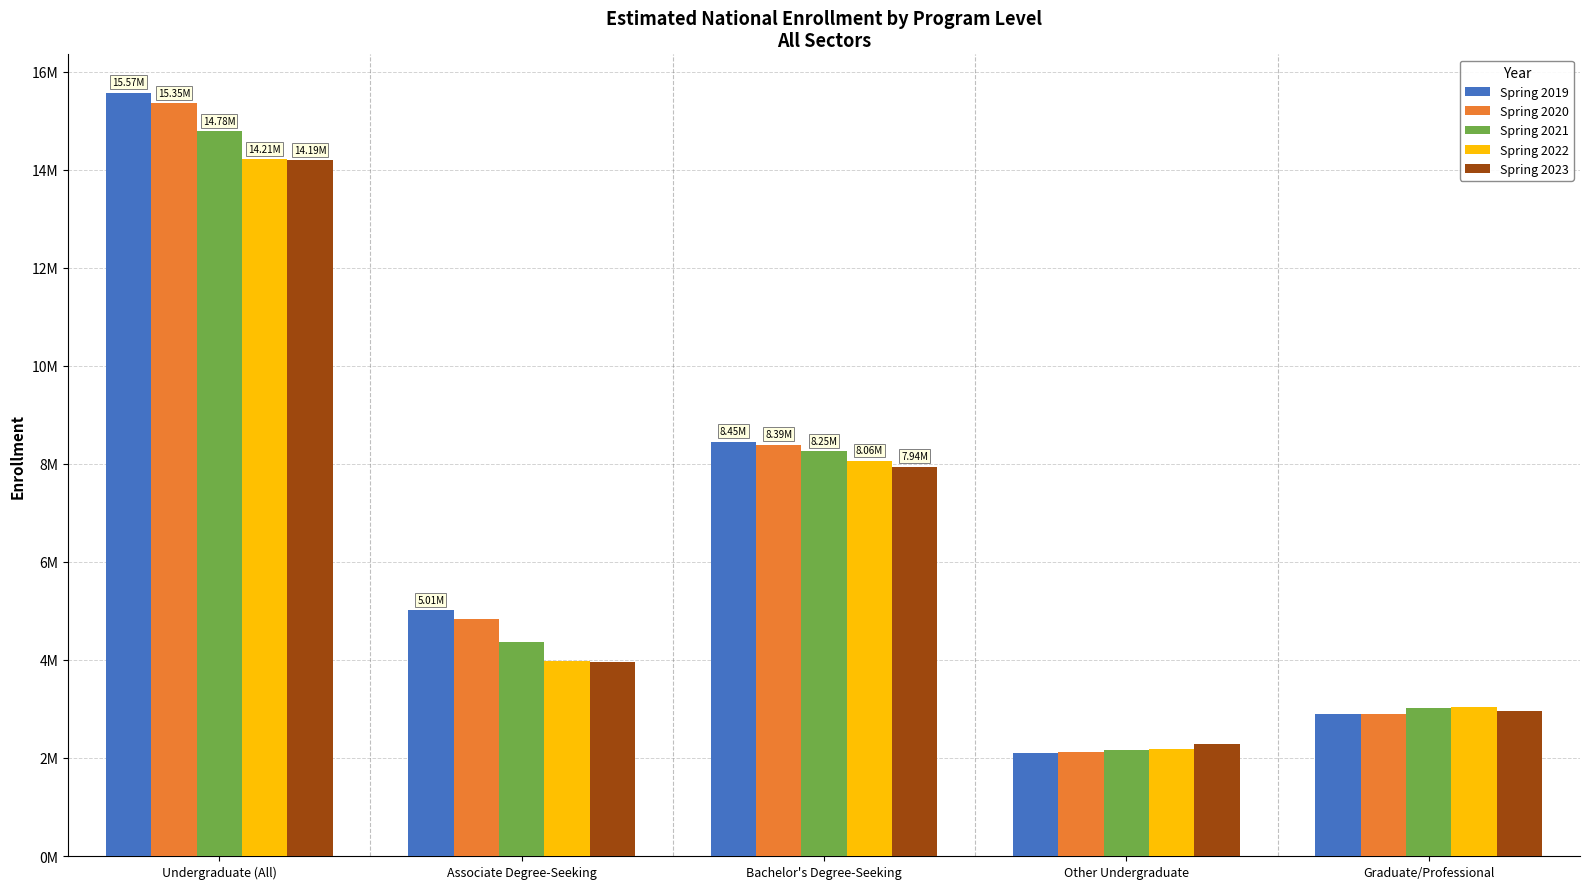

What are all the series names shown in the legend?

Spring 2019, Spring 2020, Spring 2021, Spring 2022, Spring 2023